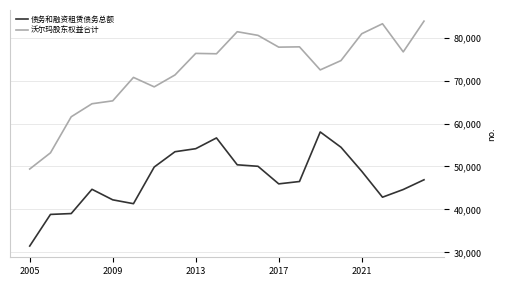

Which series has the widest spread of values?

沃尔玛股东权益合计